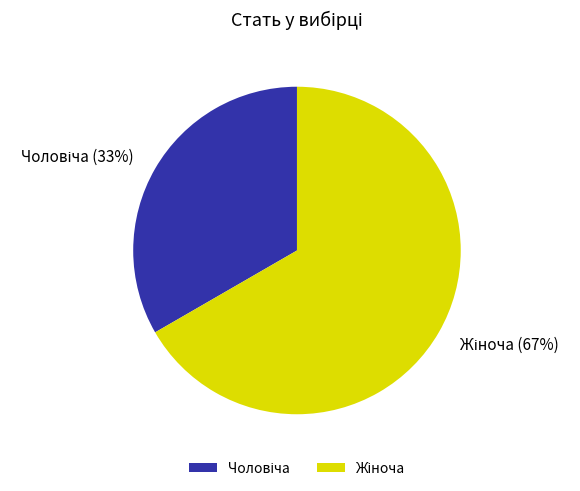

To the nearest percent, what is the average slice percentage?

50%